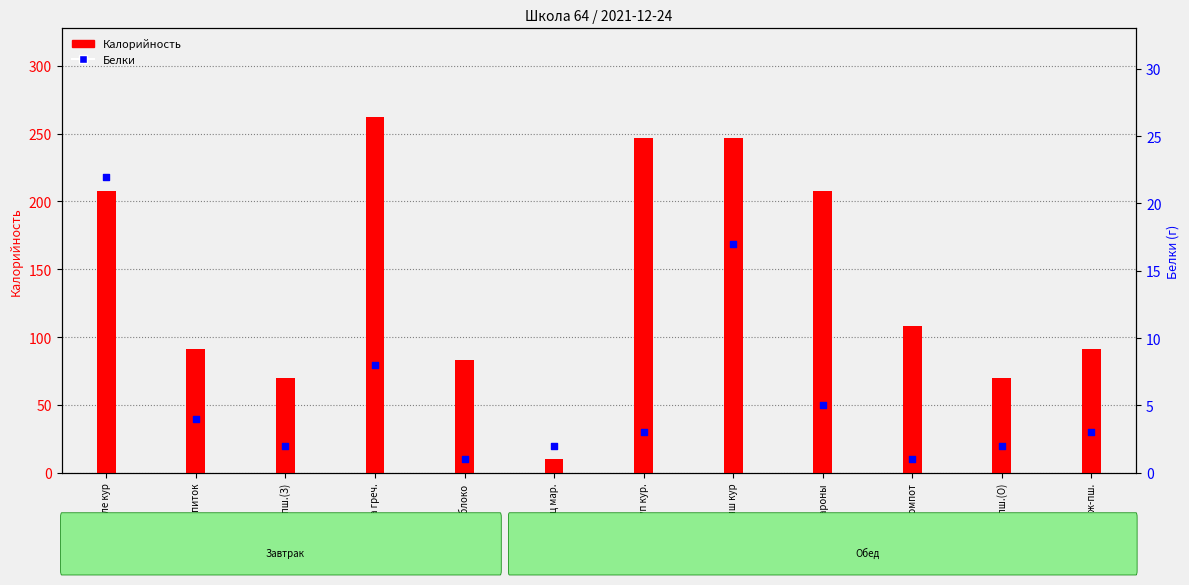

Is the value of Калорийность at Макароны greater than the value of Белки at Каша греч.?

Yes